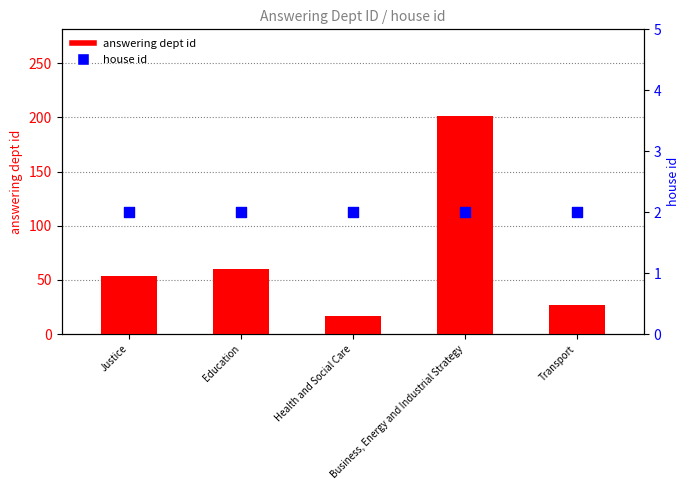

At which category is the sum across all series the highest?

Business, Energy and Industrial Strategy